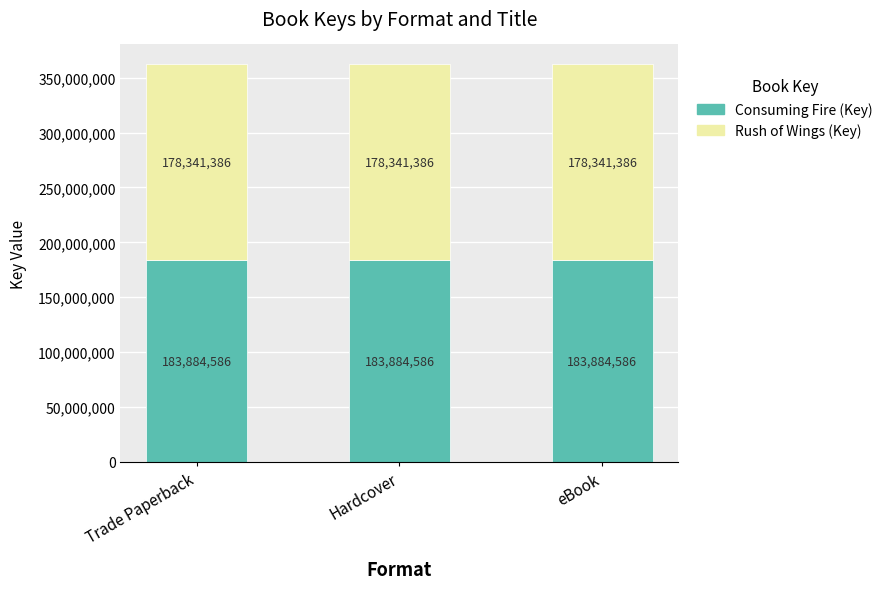

What is the approximate value of Consuming Fire (Key) at Hardcover?

183884586